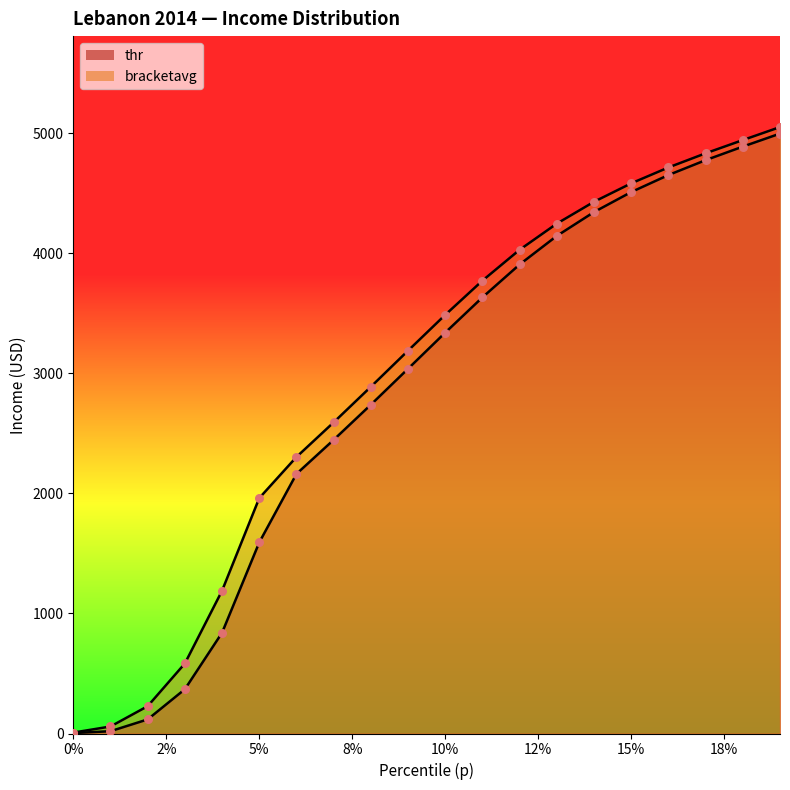

Which series has the largest total across all categories?

bracketavg